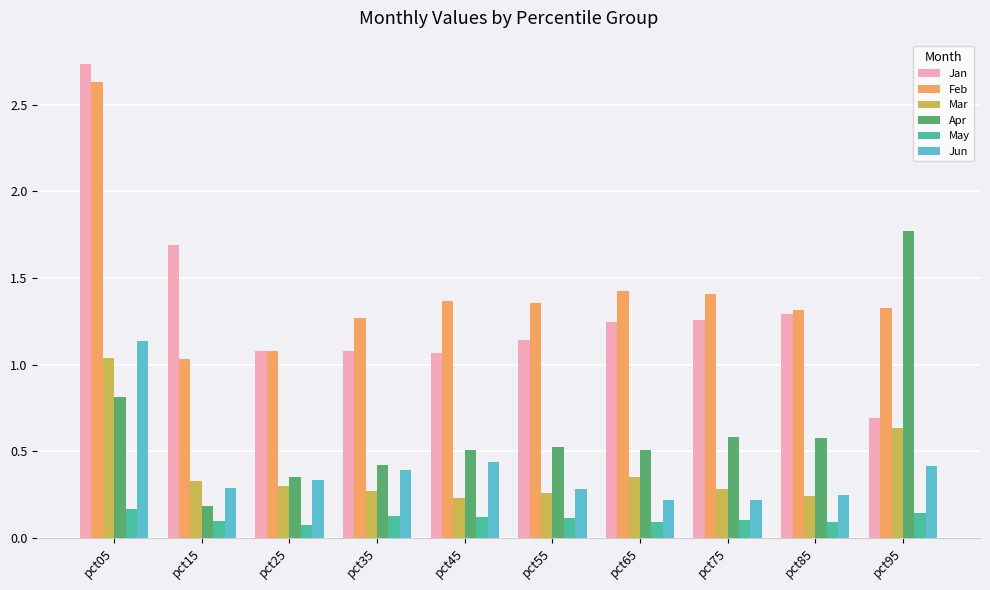

Which series changed the most between pct05 and pct45?

Jan